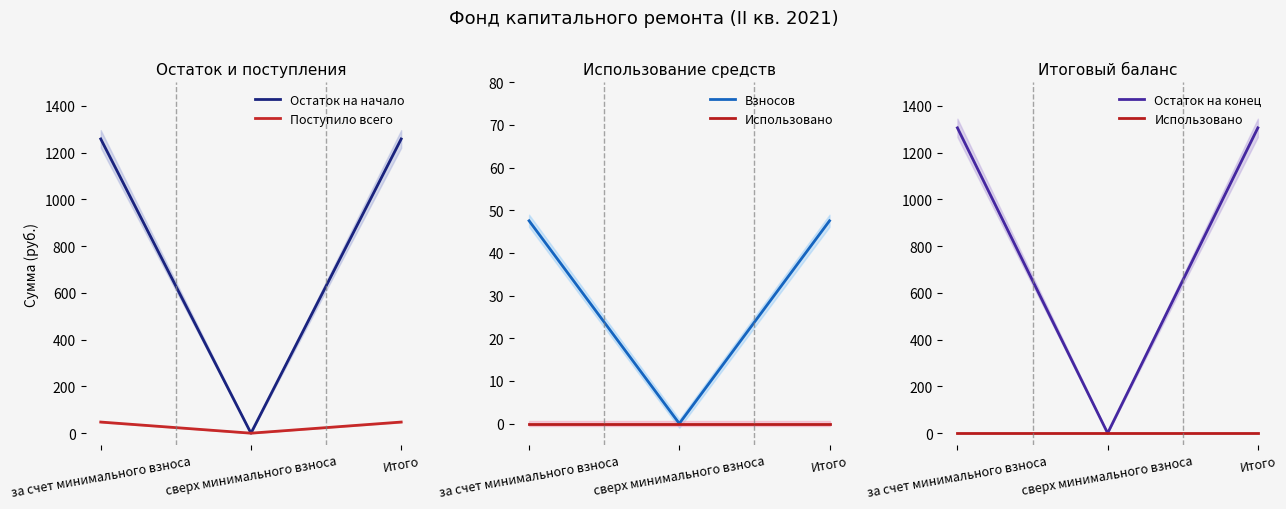

Is the value of Взносов at Итого greater than the value of Поступило всего at Итого?

No